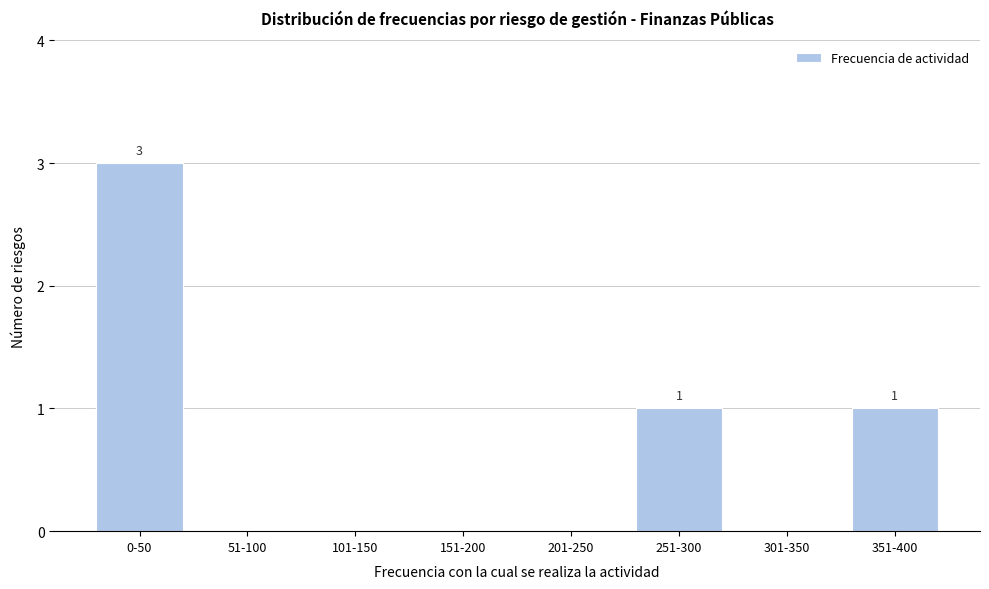

Reading left to right, list all the values displayed in this chart.

0-50=3	51-100=0	101-150=0	151-200=0	201-250=0	251-300=1	301-350=0	351-400=1